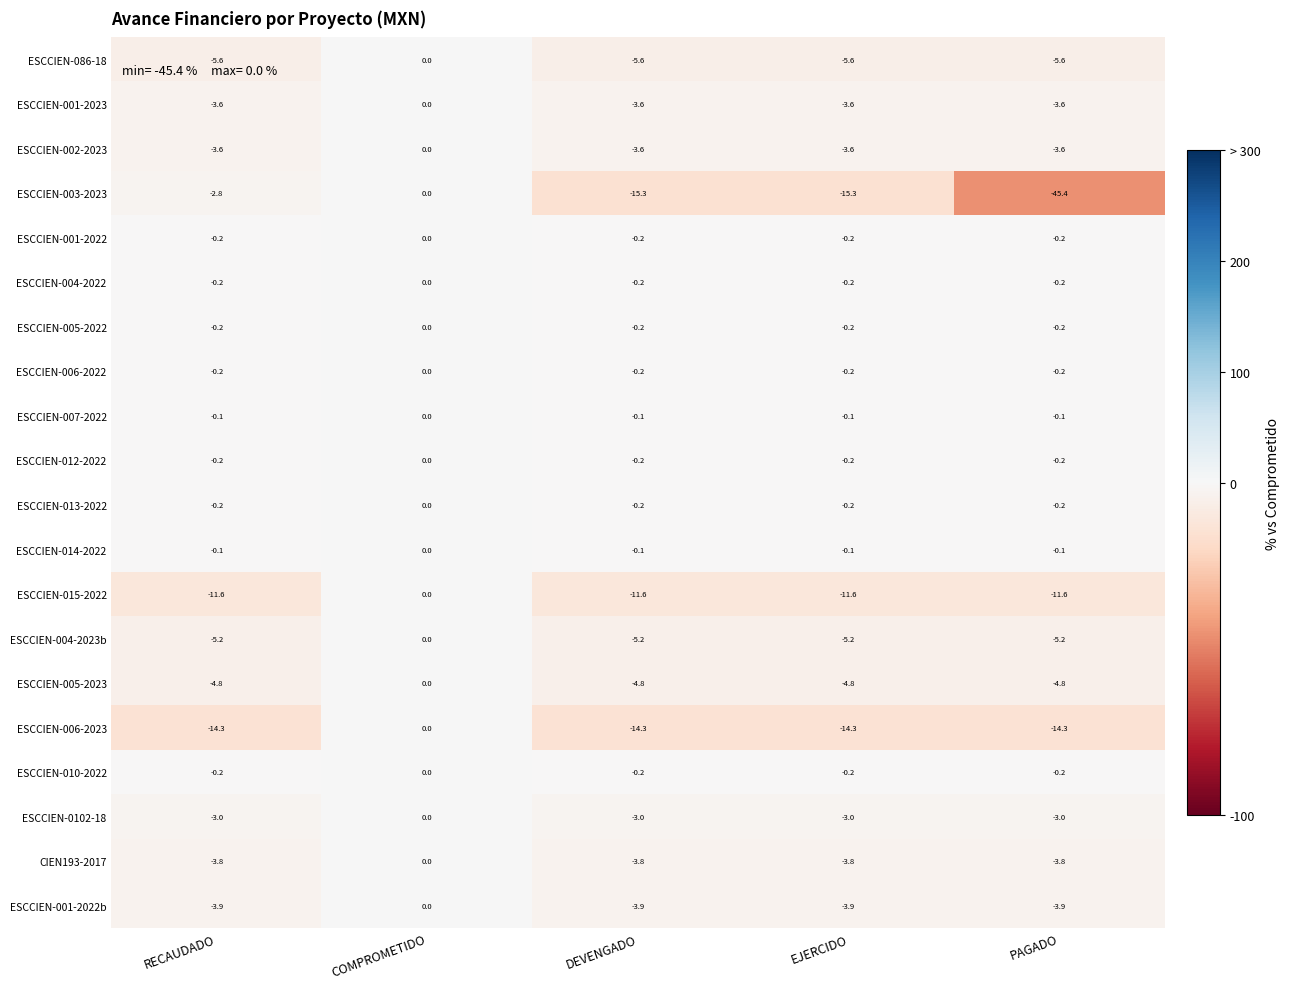

Which series has the widest spread of values?

ESCCIEN-003-2023